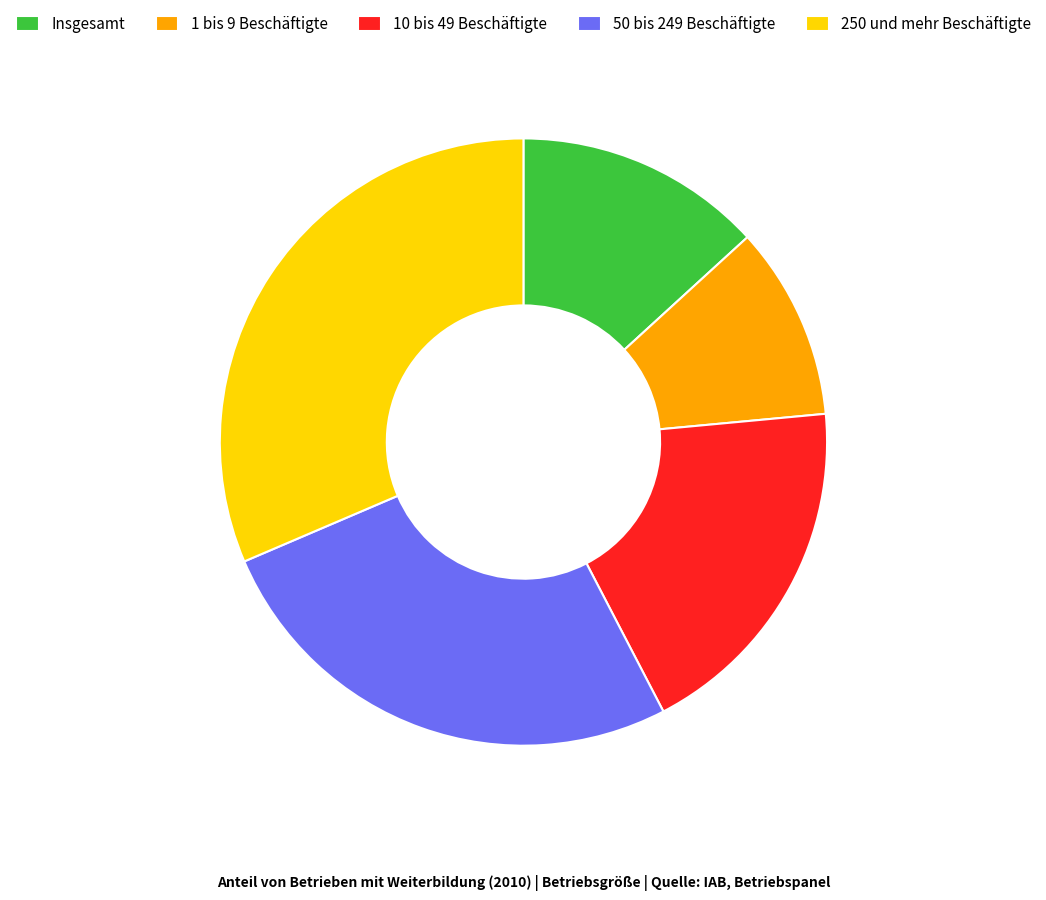

What is the smallest slice in the pie chart?

1 bis 9 Beschäftigte